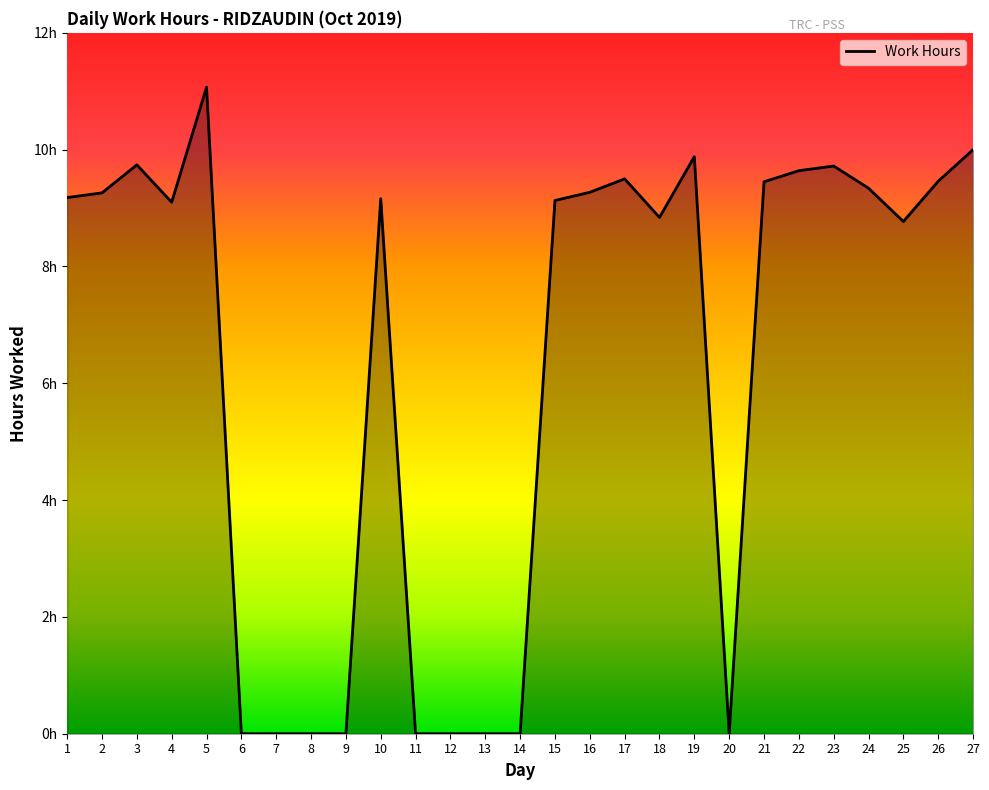

Reading left to right, extract all data points from this chart.

1=9.2	2=9.3	3=9.7	4=9.1	5=11.1	6=0.0	7=0.0	8=0.0	9=0.0	10=9.2	11=0.0	12=0.0	13=0.0	14=0.0	15=9.1	16=9.3	17=9.5	18=8.8	19=9.9	20=0.0	21=9.4	22=9.6	23=9.7	24=9.3	25=8.8	26=9.5	27=10.0